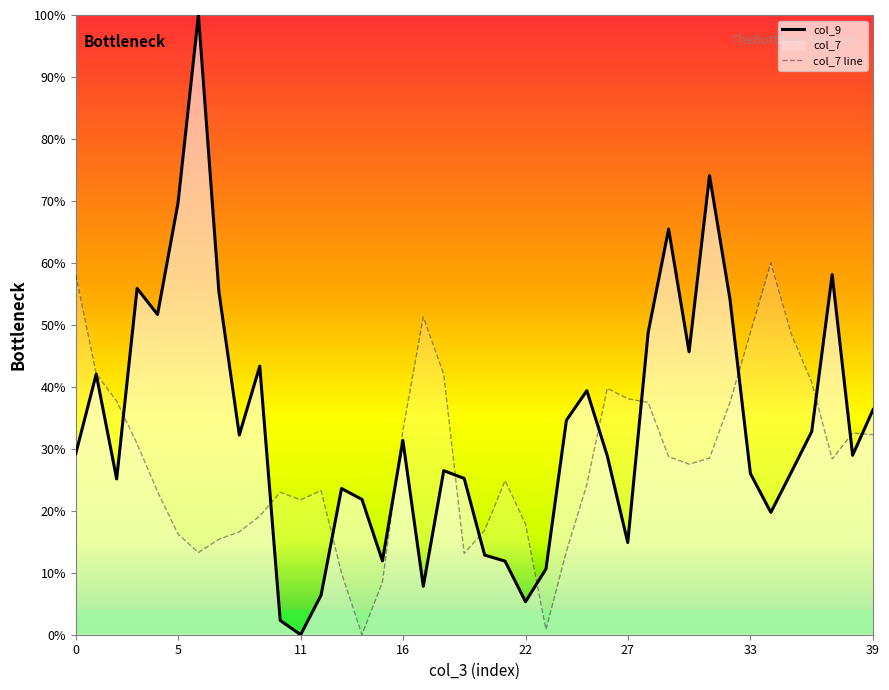

Is the value of col_9 at 26 greater than the value of col_7 at 1?

No